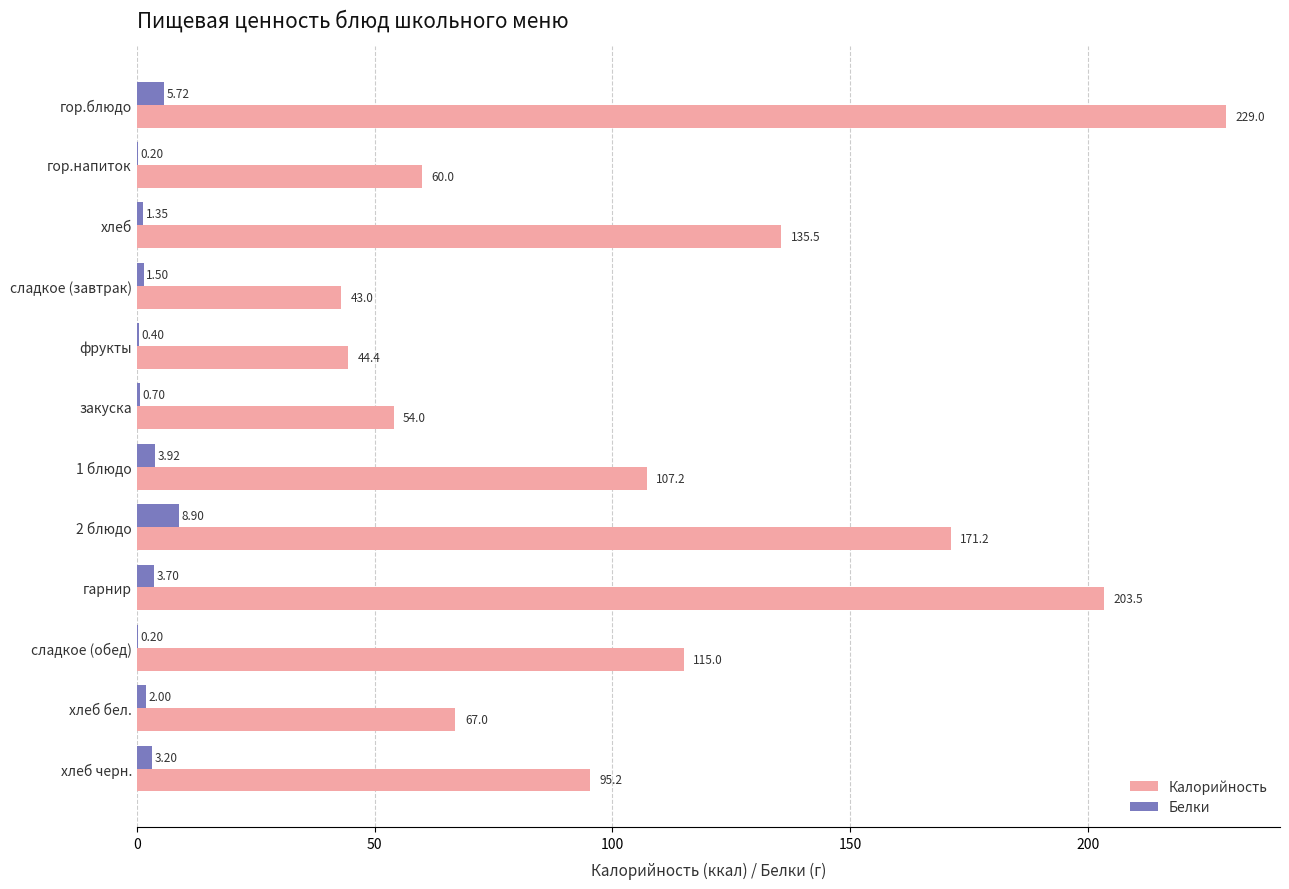

What is the total value across all series at закуска?

54.7